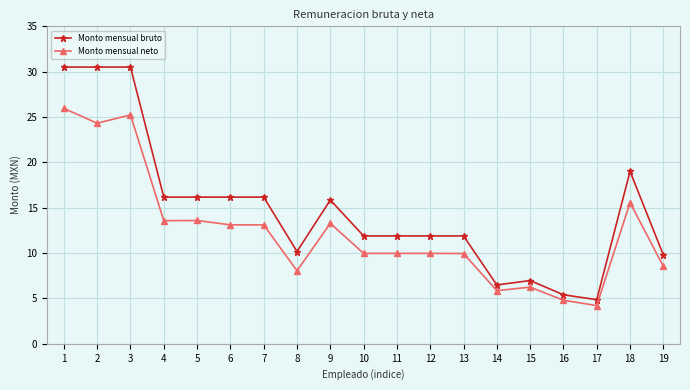

True or false: Monto mensual bruto and Monto mensual neto cross at least once.

False